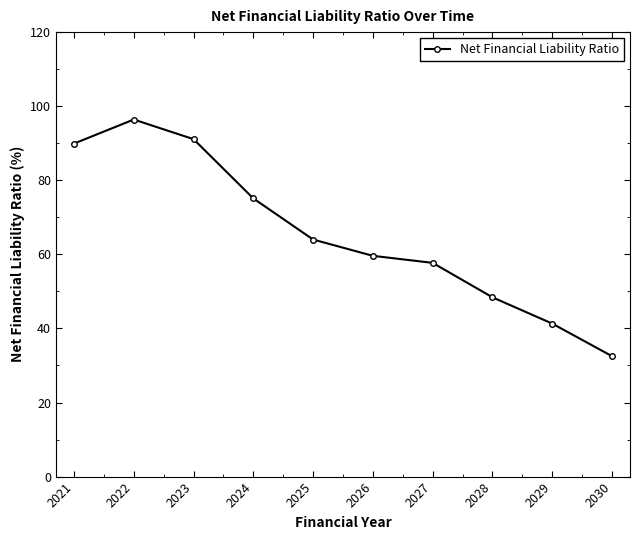

True or false: the data shows 96.4 at 2022.

True